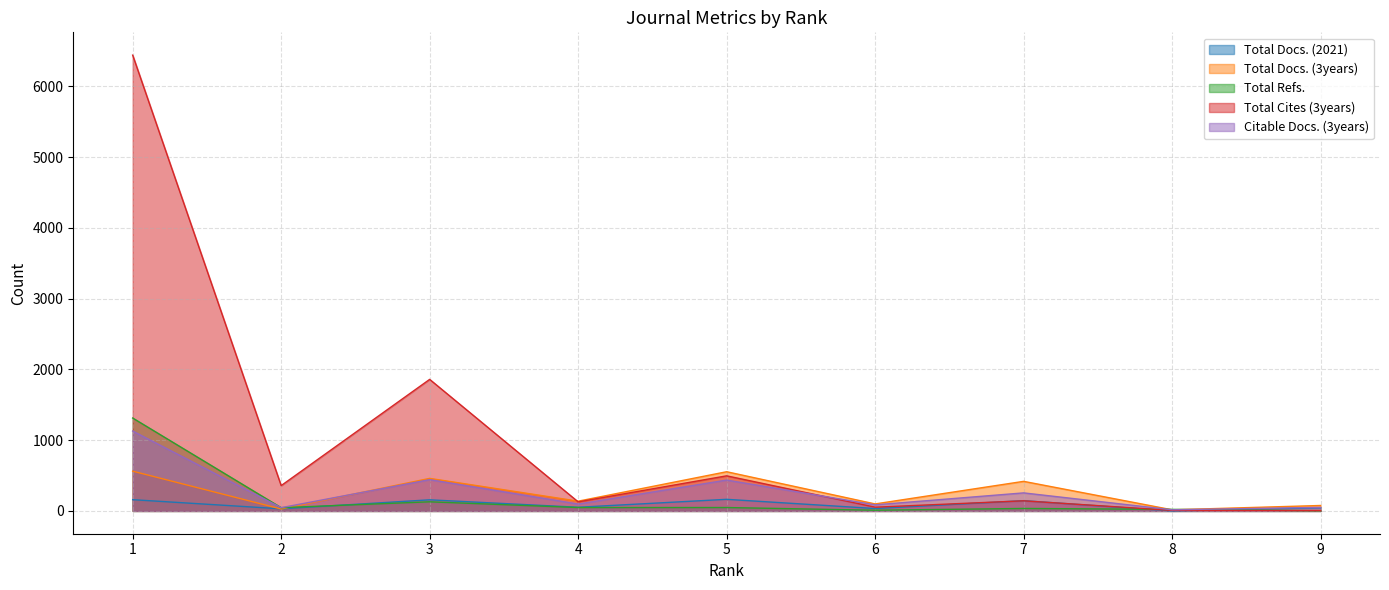

Reading left to right, what are all the values shown in this chart?

Total Docs. (2021): 1=159	2=30	3=157	4=52	5=164	6=34	7=145	8=0	9=45
Total Docs. (3years): 1=562	2=27	3=460	4=138	5=554	6=99	7=418	8=16	9=77
Total Refs.: 1=1313	2=46	3=129	4=48	5=48	6=10	7=35	8=22	9=2
Total Cites (3years): 1=6441	2=358	3=1859	4=128	5=496	6=53	7=143	8=7	9=5
Citable Docs. (3years): 1=1129	2=46	3=442	4=97	5=436	6=86	7=255	8=16	9=50